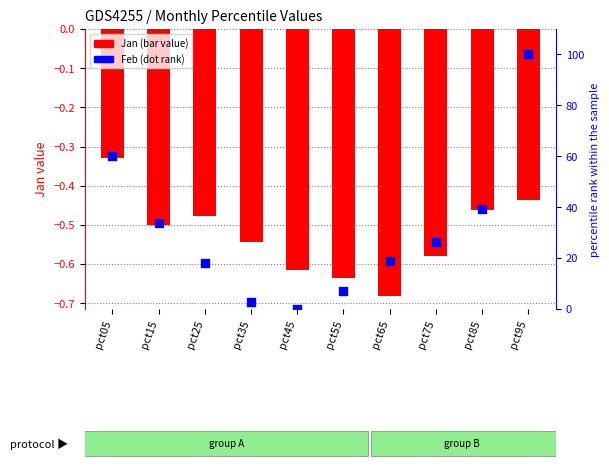

What are all the series names shown in the legend?

Jan (bar value), Feb (dot rank)